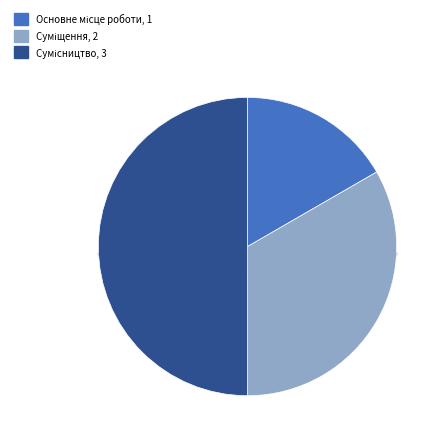

Does any single category account for the majority?

No